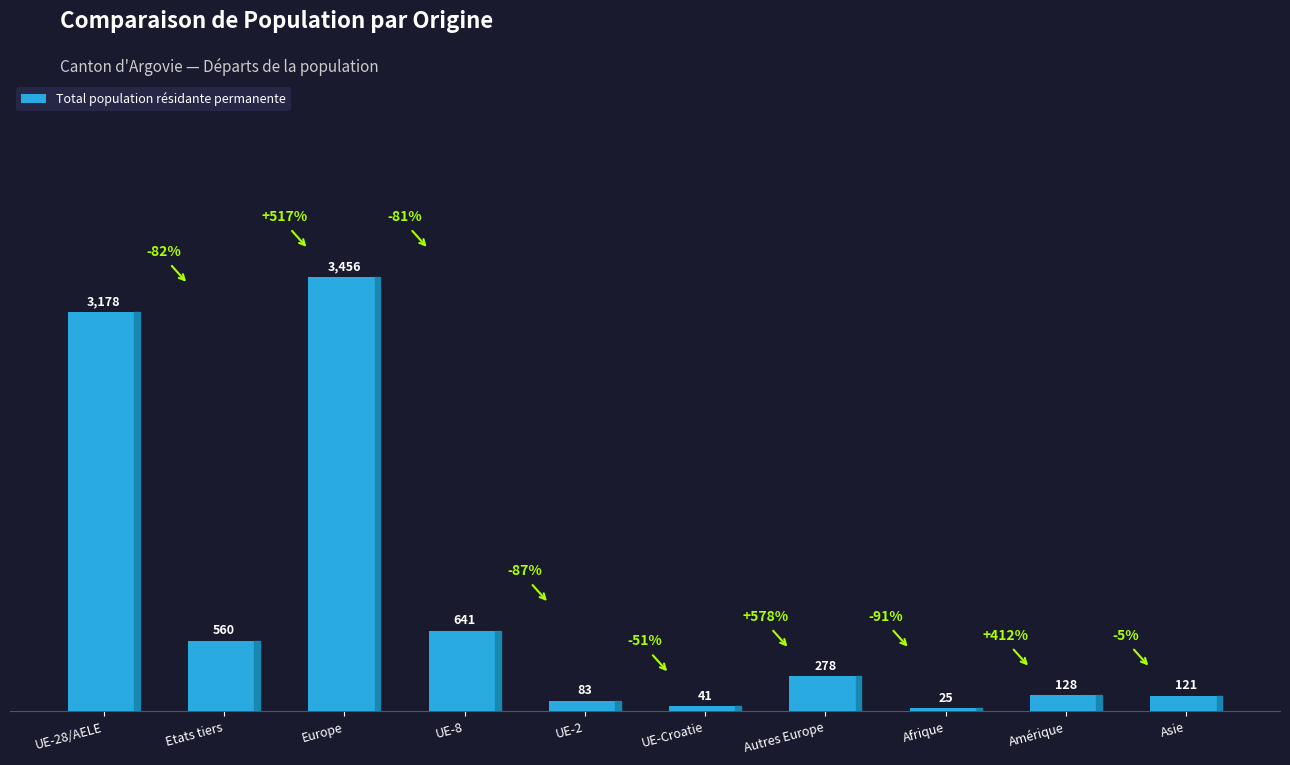

Reading left to right, transcribe all the data shown in this chart.

UE-28/AELE=3178	Etats tiers=560	Europe=3456	UE-8=641	UE-2=83	UE-Croatie=41	Autres Europe=278	Afrique=25	Amérique=128	Asie=121